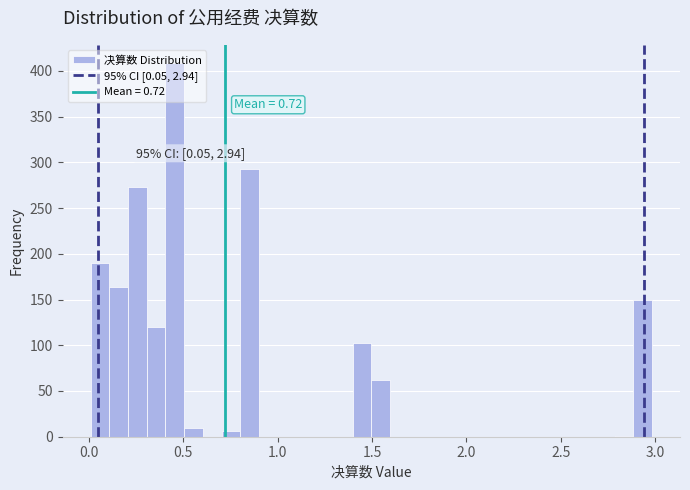

Read against the x-axis, roughly where is the centre of the tallest bar?

0.45